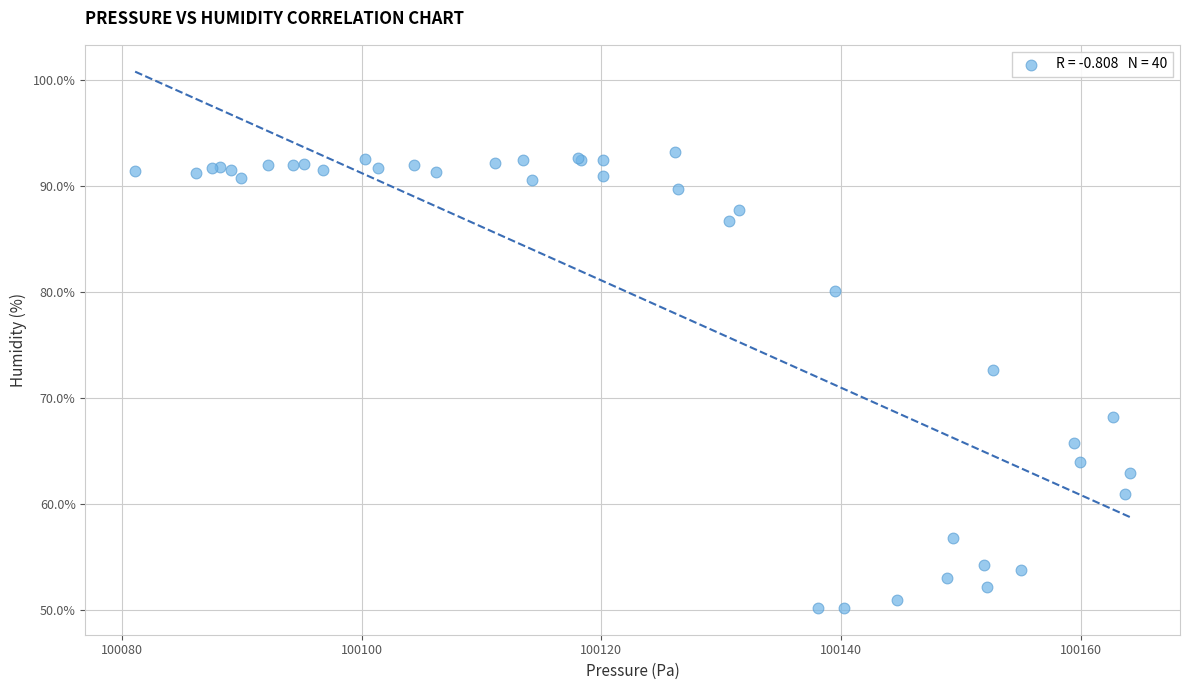

What Y value in the scatter plot is closest to 71?

72.6